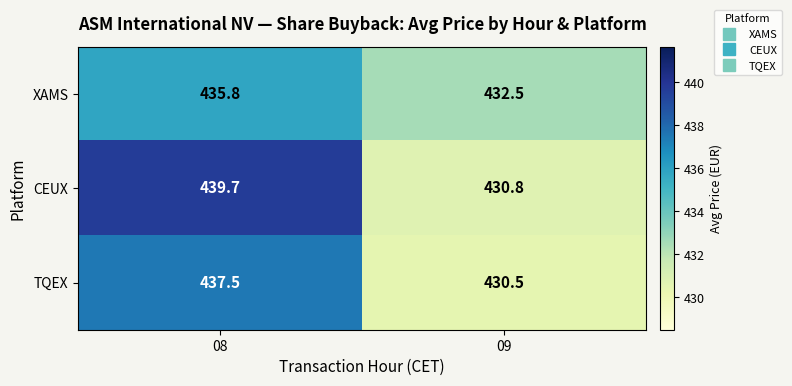

Reading left to right, list all the values displayed in this chart.

XAMS: 435.8	432.5
CEUX: 439.7	430.8
TQEX: 437.5	430.5